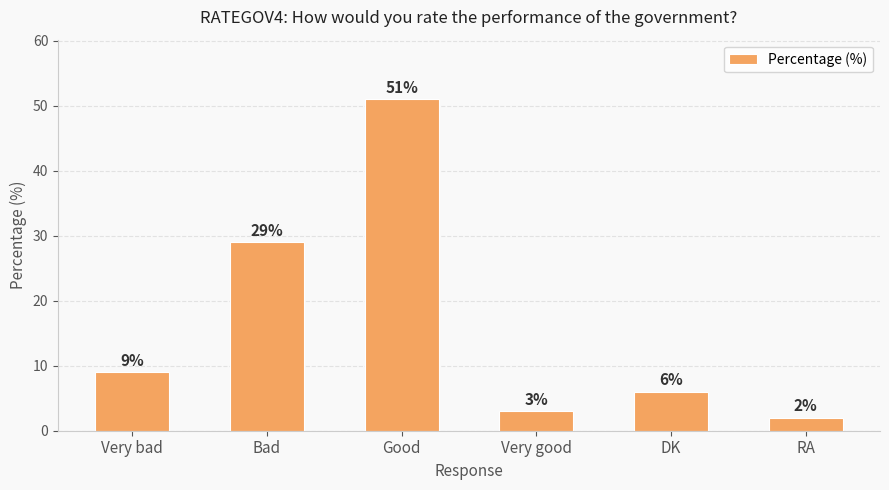

Read the value at Good, to the nearest 5.

50